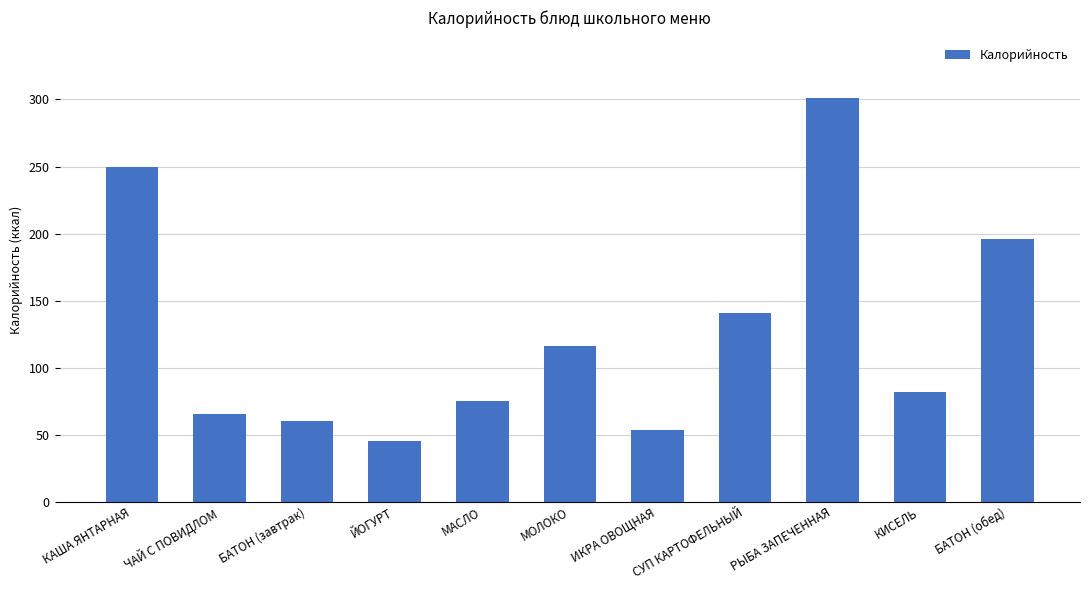

Reading left to right, what are all the values shown in this chart?

249.3	65.7	60.2	45.6	75.0	116.4	53.6	141.0	301.0	81.6	195.7